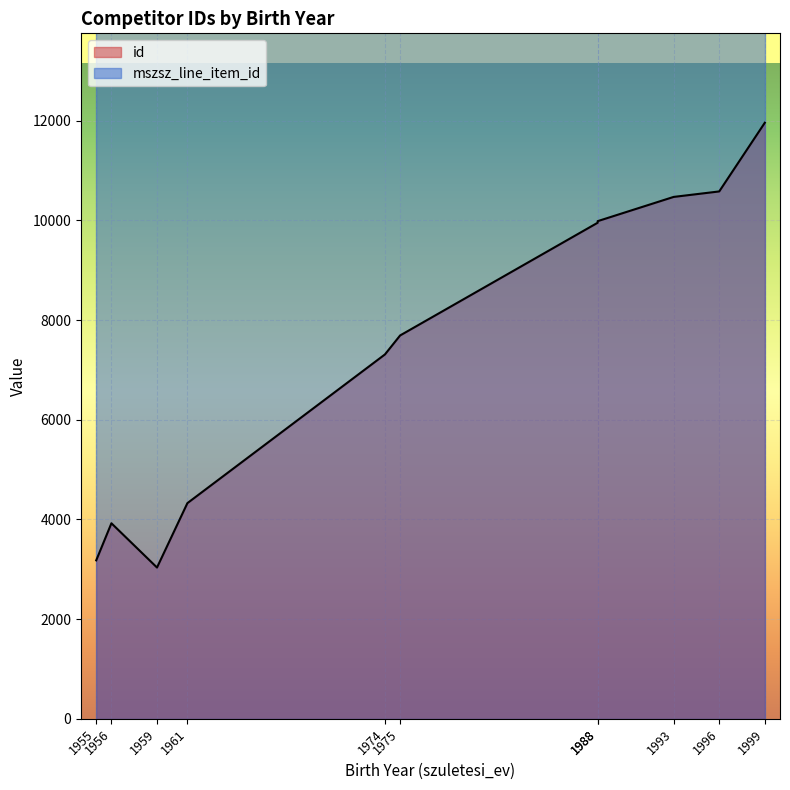

How many interior local peaks (higher than both neighbors) does the data have?

1